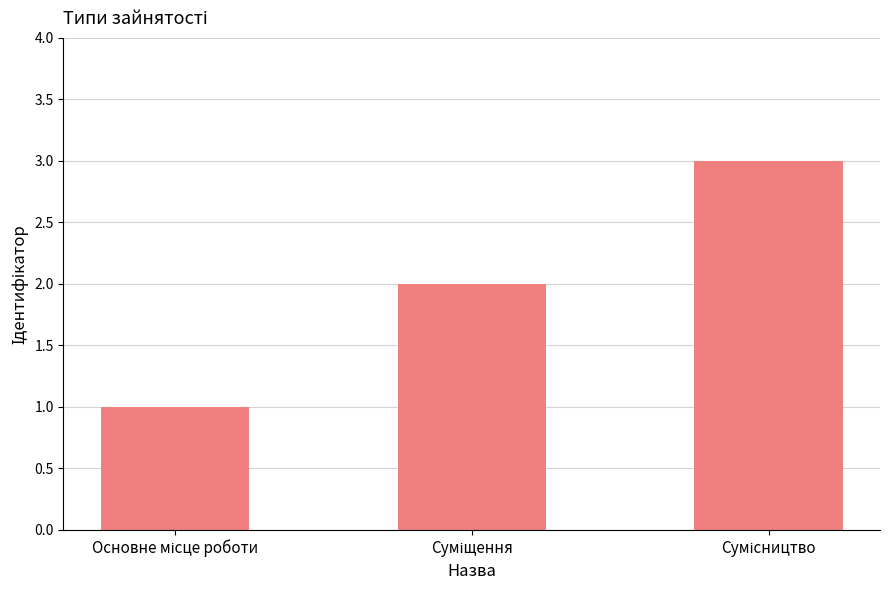

What is the greatest value displayed?

3